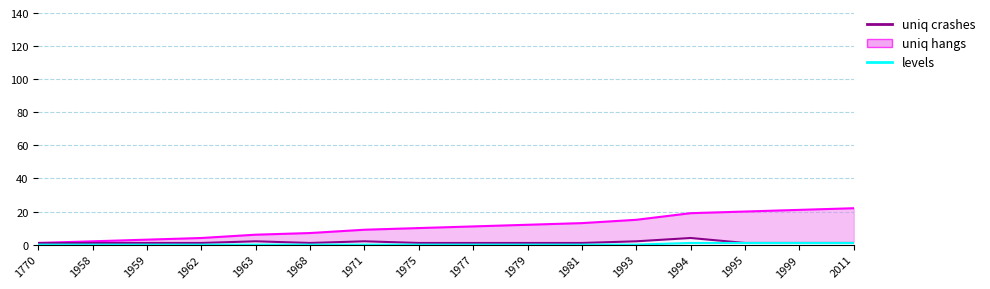

List the labels in order of value, largest first.

1994, 1963, 1971, 1993, 1770, 1958, 1959, 1962, 1968, 1975, 1977, 1979, 1981, 1995, 1999, 2011